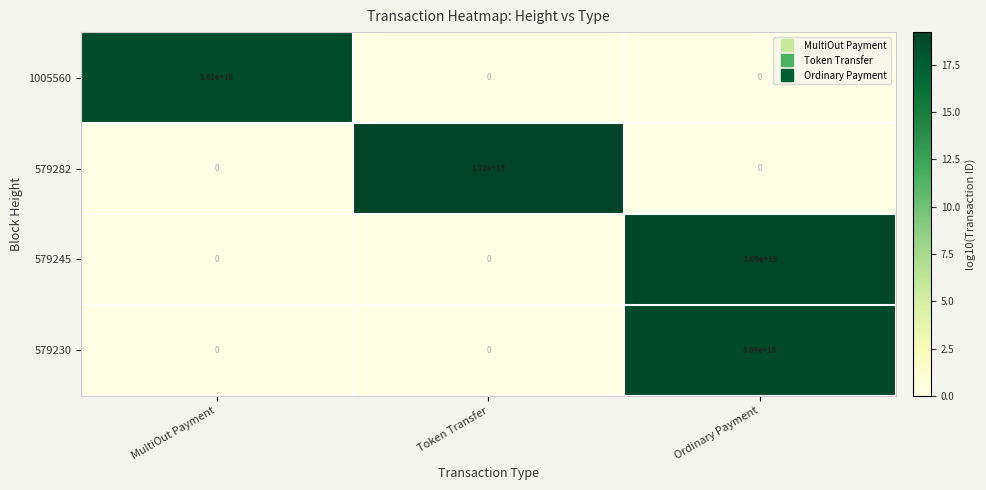

Which series has the largest range (max minus min)?

579282